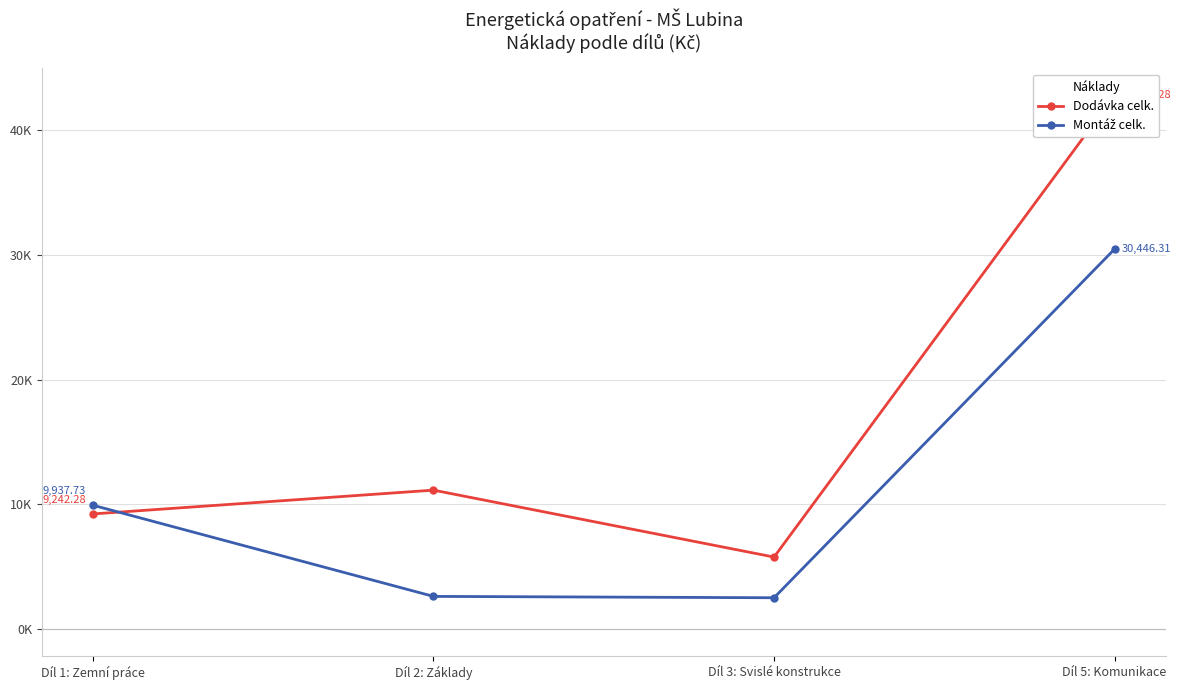

What is the total value across all series at Díl 5: Komunikace?

73206.6